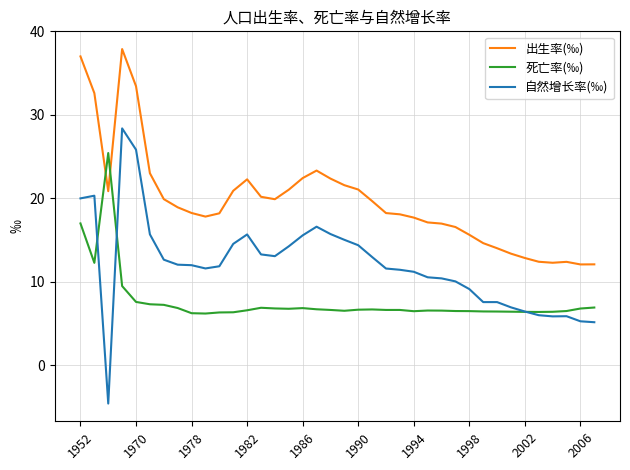

Rank the series by their average value, from highest to lowest.

出生率(‰), 自然增长率(‰), 死亡率(‰)